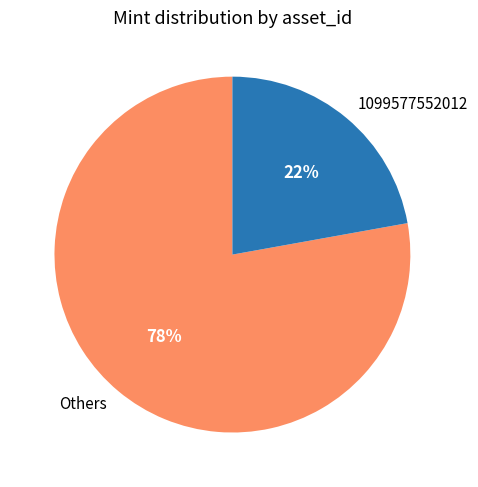

Approximately how many times larger is the value at Others compared to 1099577552012?

3.5